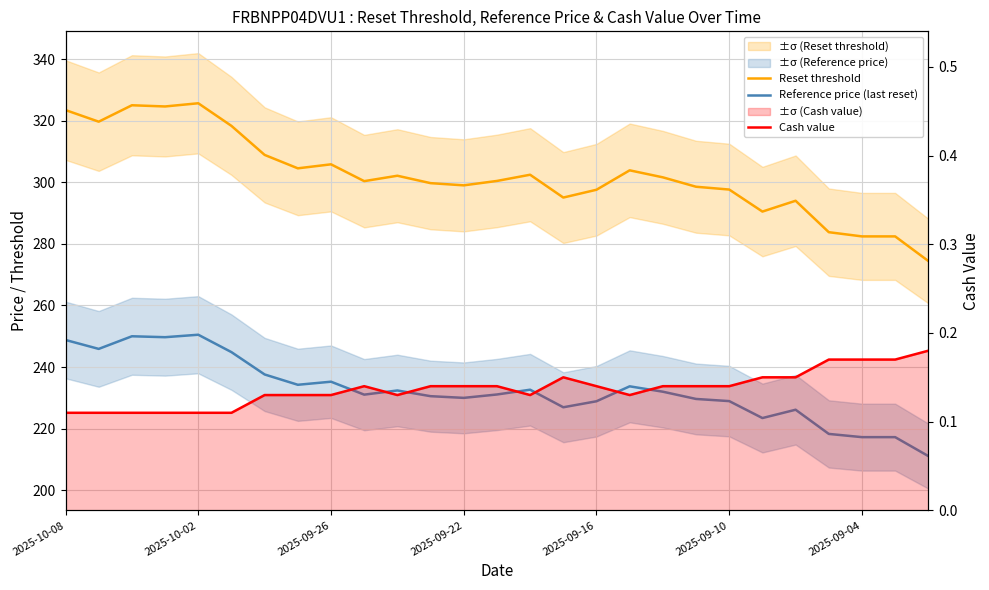

What is the greatest value displayed?

325.6